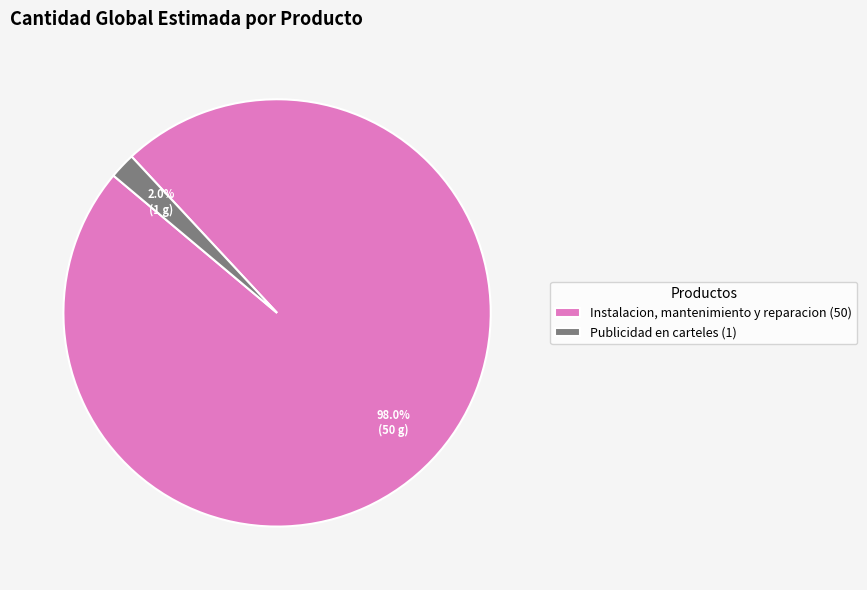

Which slice is the smallest?

Publicidad en carteles (1)